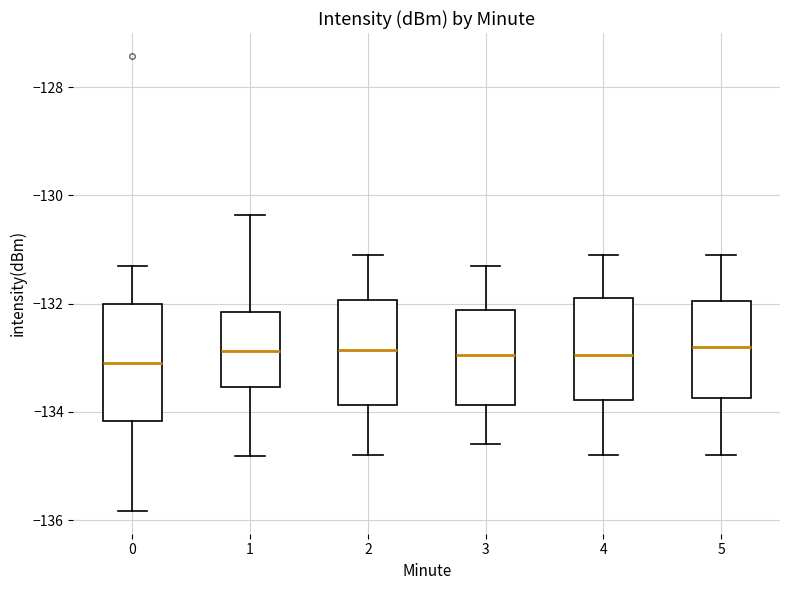

Where is the upper edge of the box at x = 5 on the y-axis? The values are not printed on the chart, so give them approximately, as read against the axis.

-132.0